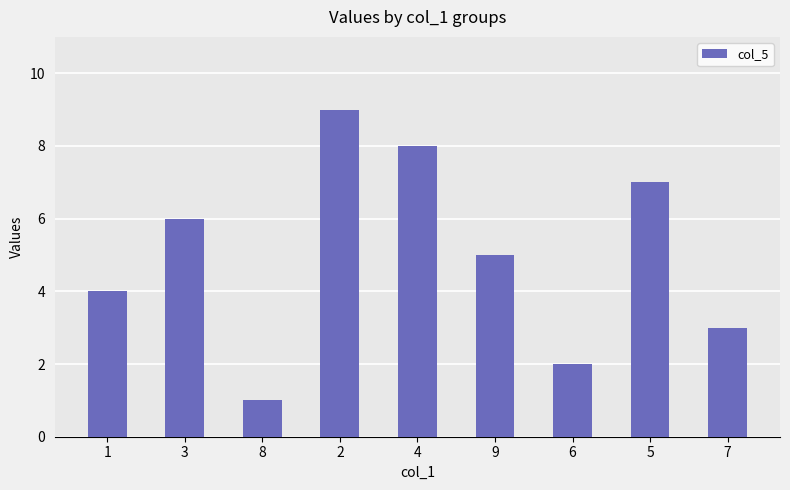

Which label corresponds to the smallest value in the chart?

8